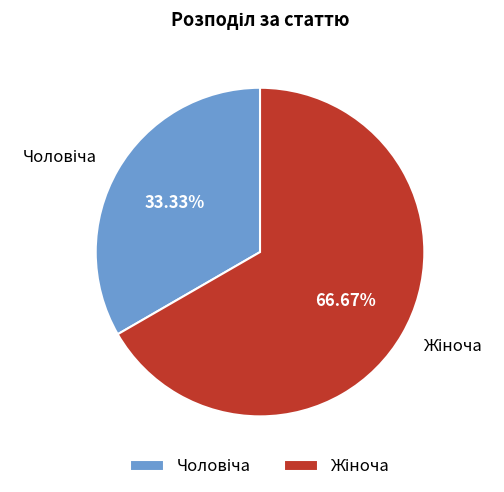

Is there any slice that represents more than half of the pie?

Yes